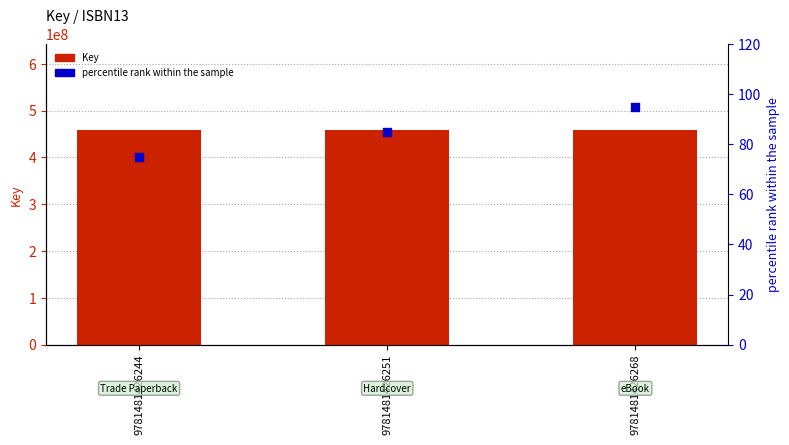

Which series has the widest spread of Y values?

percentile rank within the sample